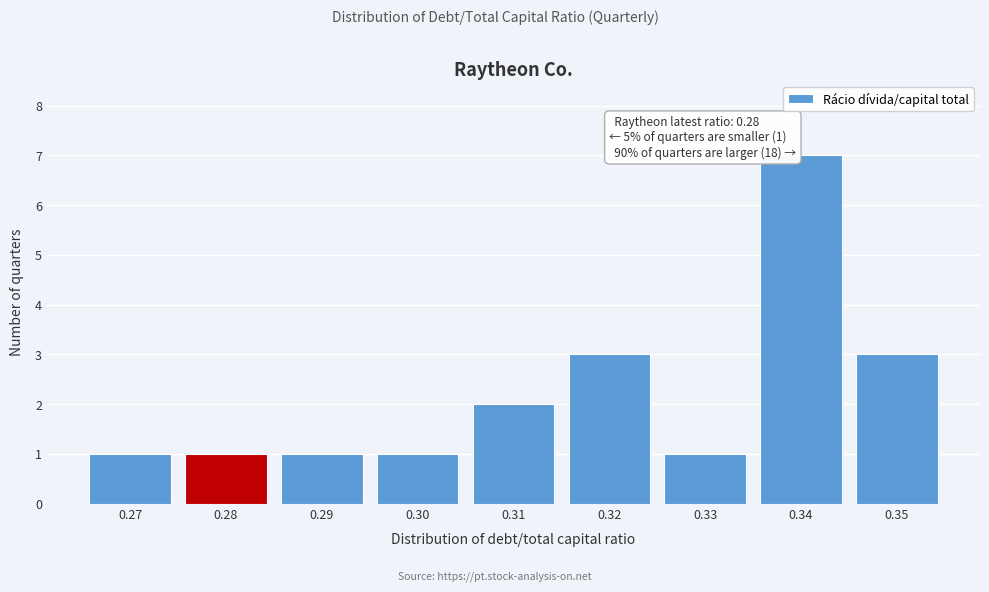

Over which range of the x-axis is the bar tallest?

0.335 to 0.345